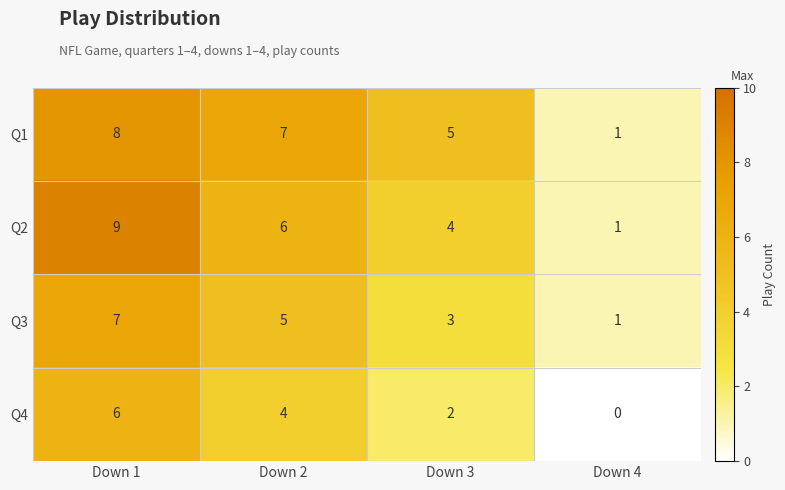

True or false: Q3 has a value of 1 at Down 4.

True